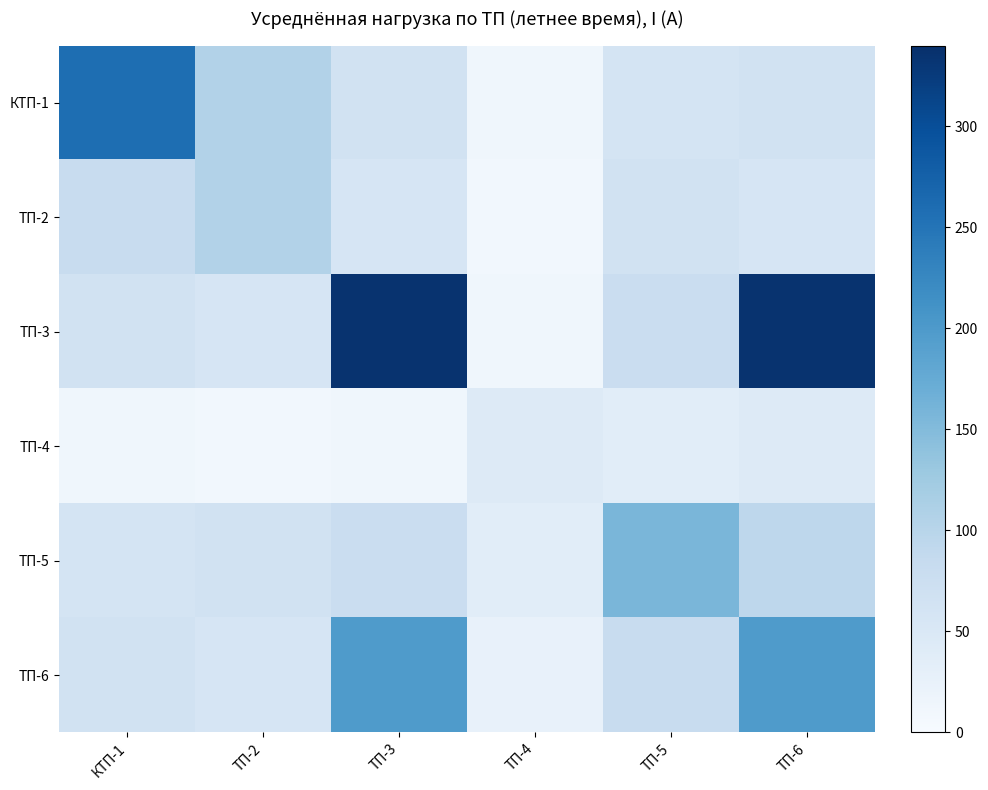

At ТП-2, list the series in order from largest to smallest.

КТП-1, ТП-2, ТП-5, ТП-3, ТП-6, ТП-4